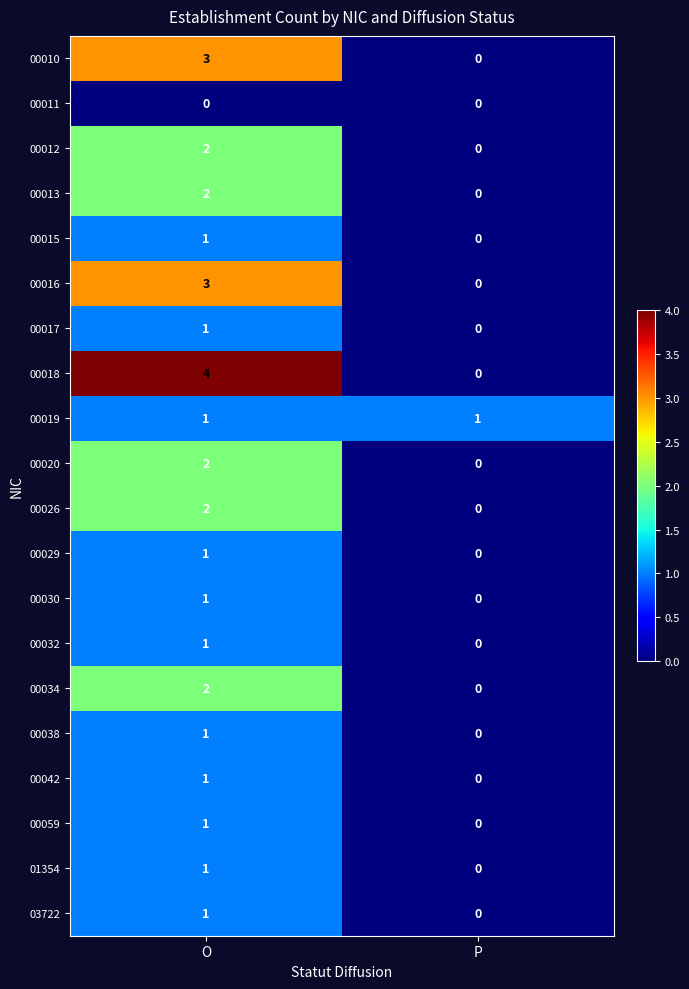

Which series has the widest spread of values?

00018